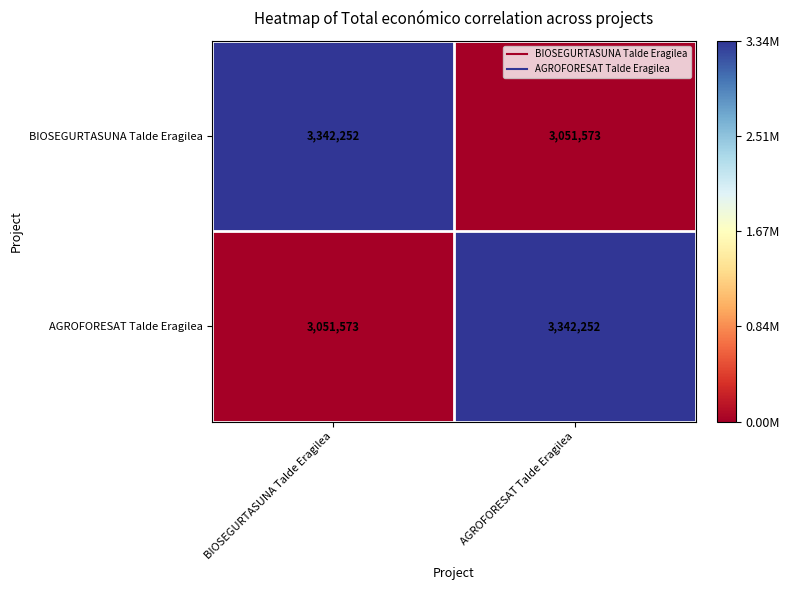

What is the sum of all BIOSEGURTASUNA Talde Eragilea values?

6393825